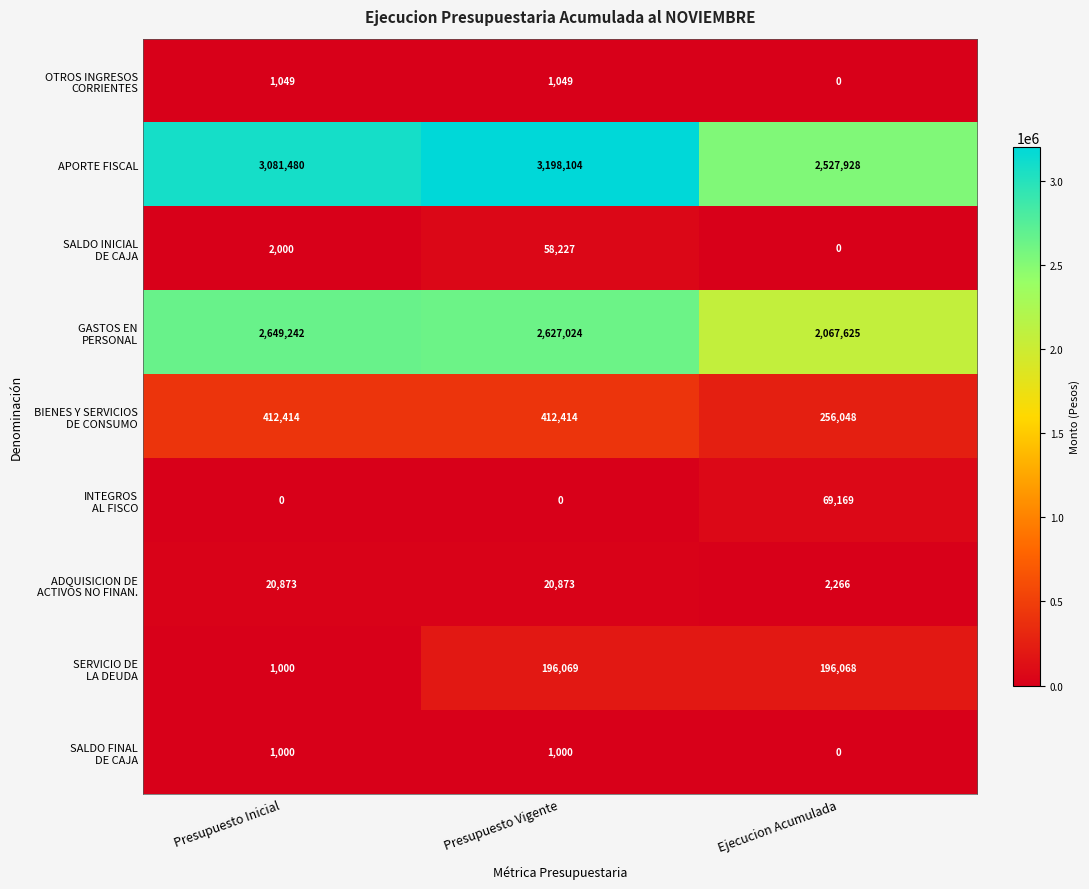

Count the number of data series in this chart.

9